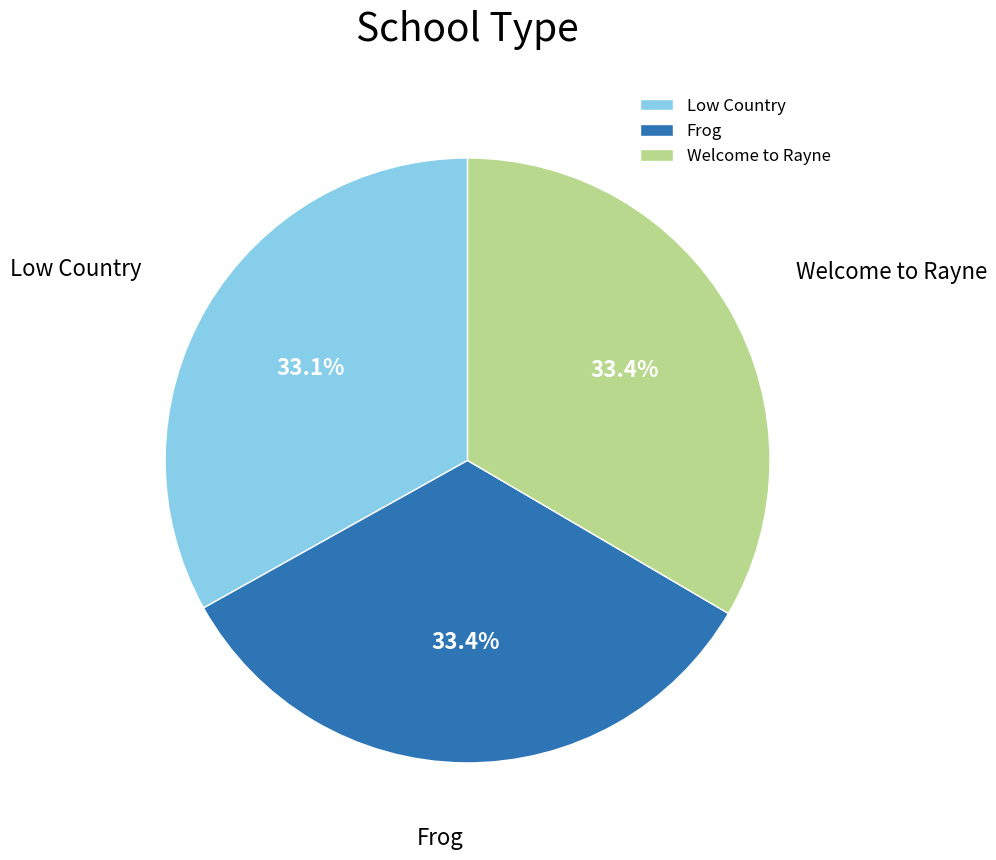

Combined, do Low Country and Frog account for over 50%?

Yes